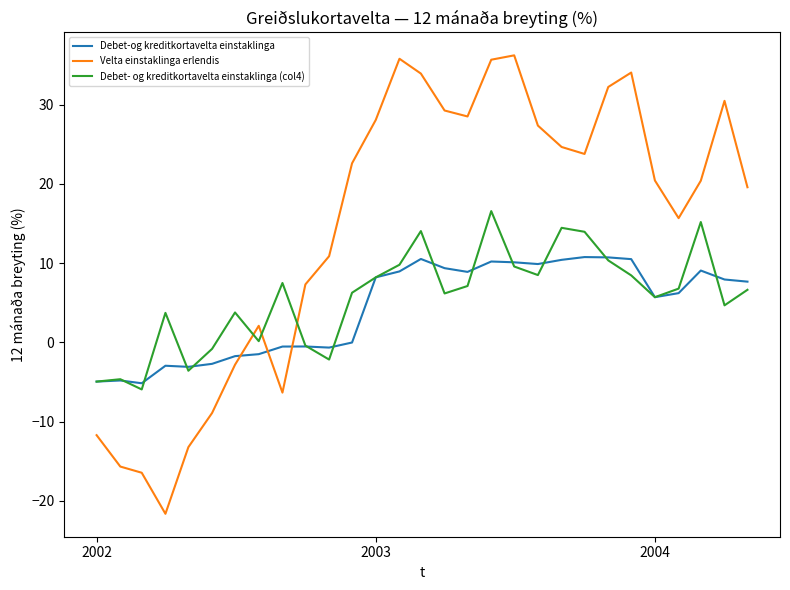

Which series has the largest range (max minus min)?

Velta einstaklinga erlendis